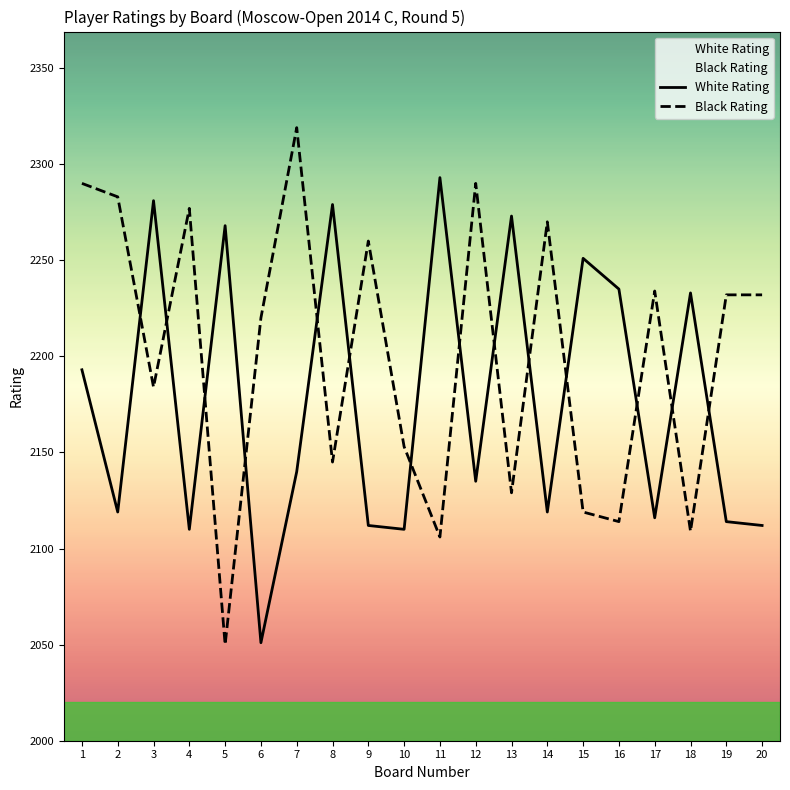

How many series are shown in this chart?

2